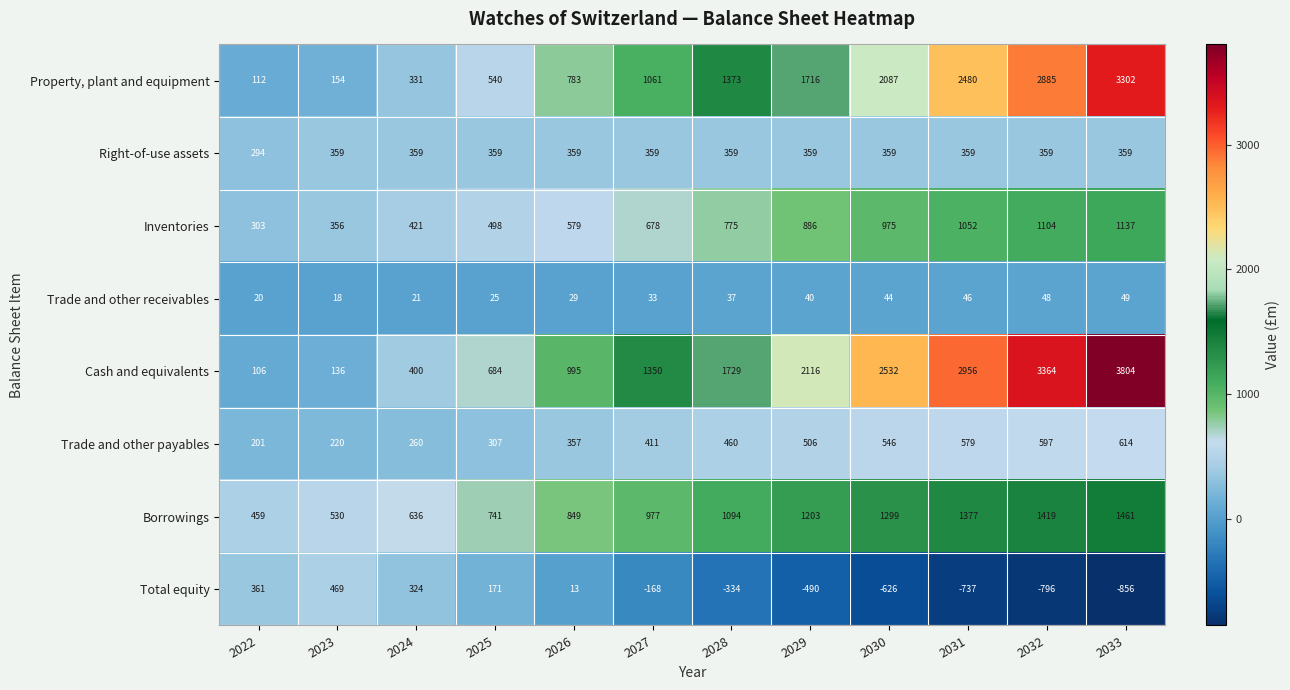

What is the spread (max minus min) of values at 2030?

3158